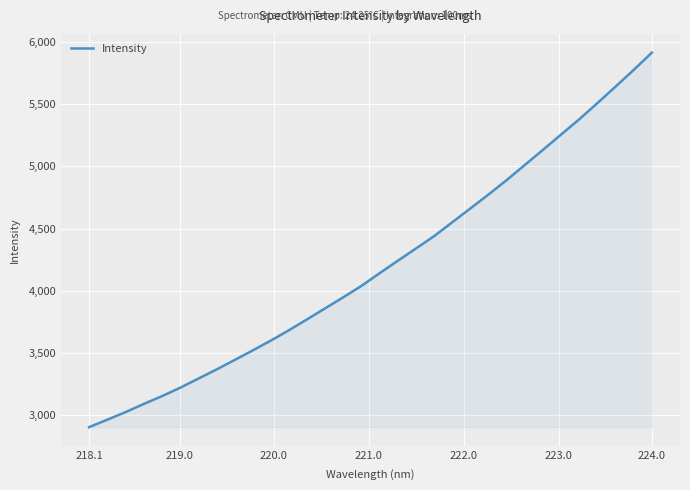

What is the smallest value displayed?

2901.4